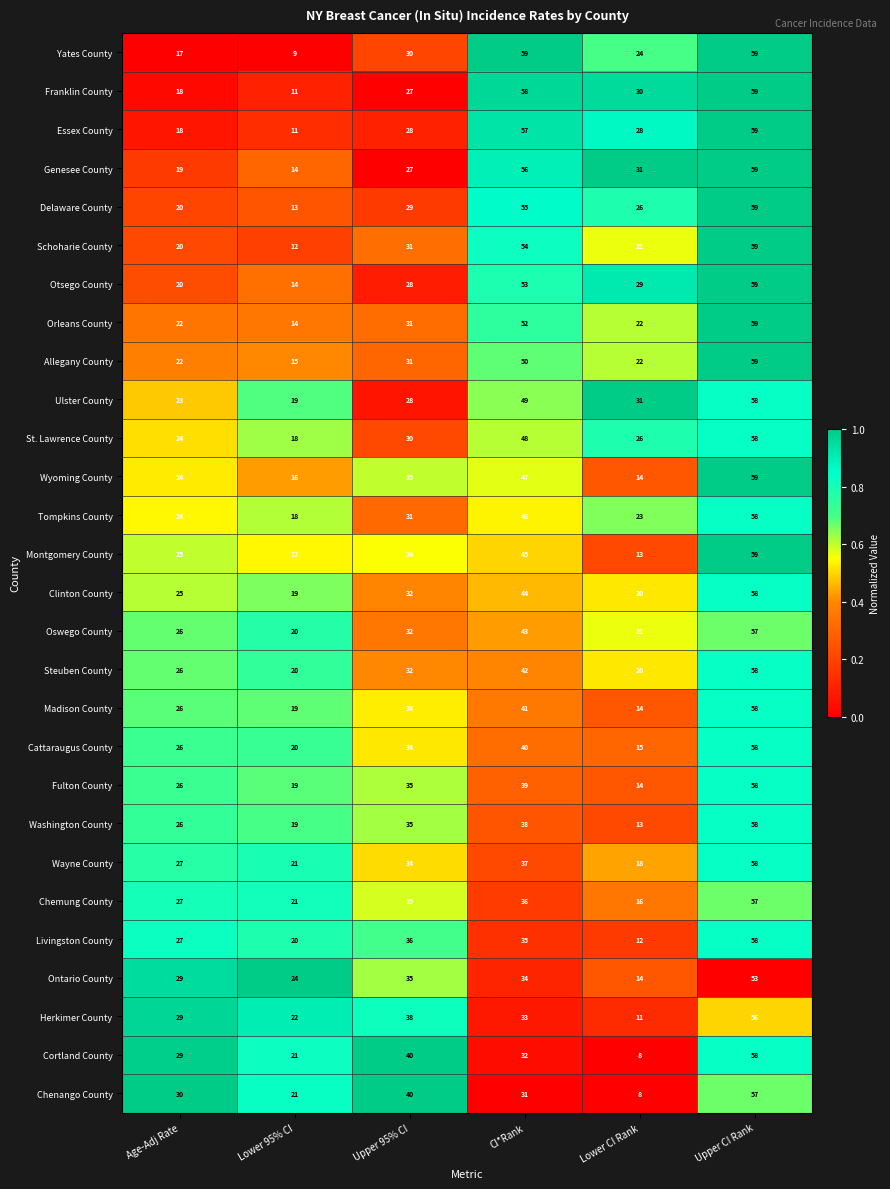

Rank the categories by Franklin County value from highest to lowest.

Upper CI Rank, CI*Rank, Lower CI Rank, Upper 95% CI, Age-Adj Rate, Lower 95% CI